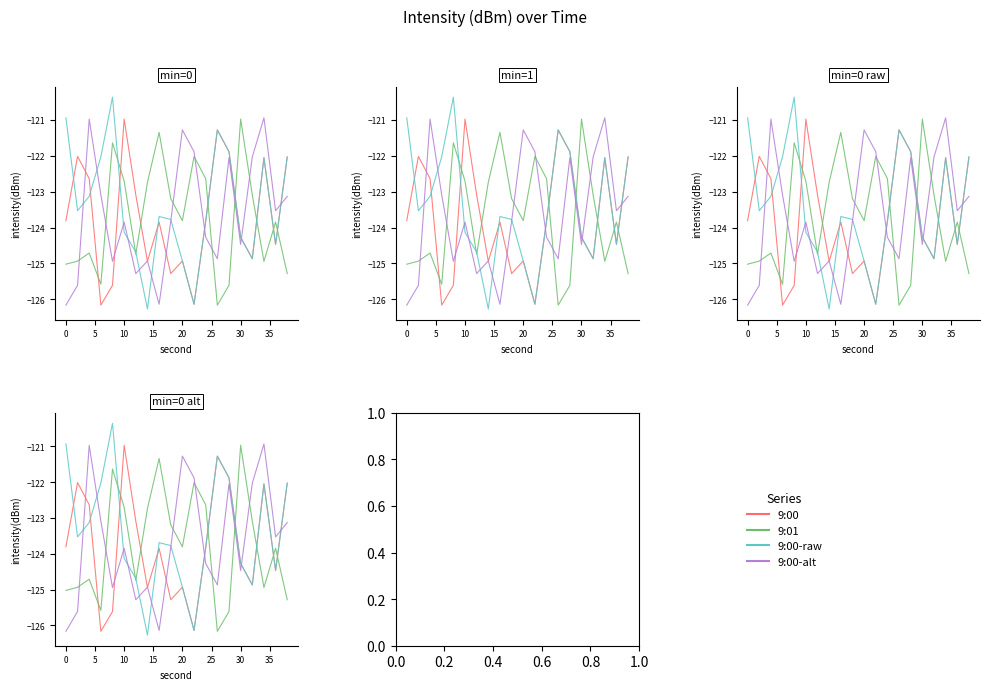

The 9:00-alt series shows -53.5 at 10. True or false?

False